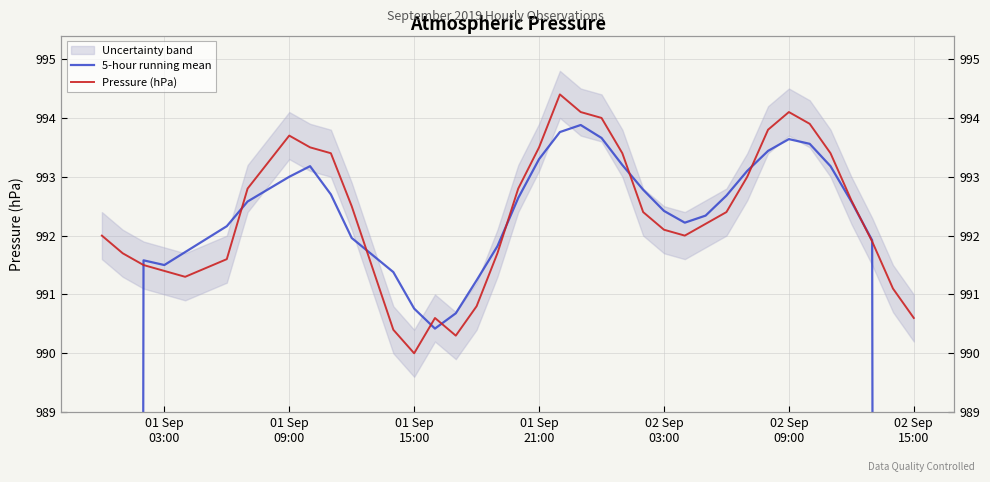

How many data points does each series have?

37